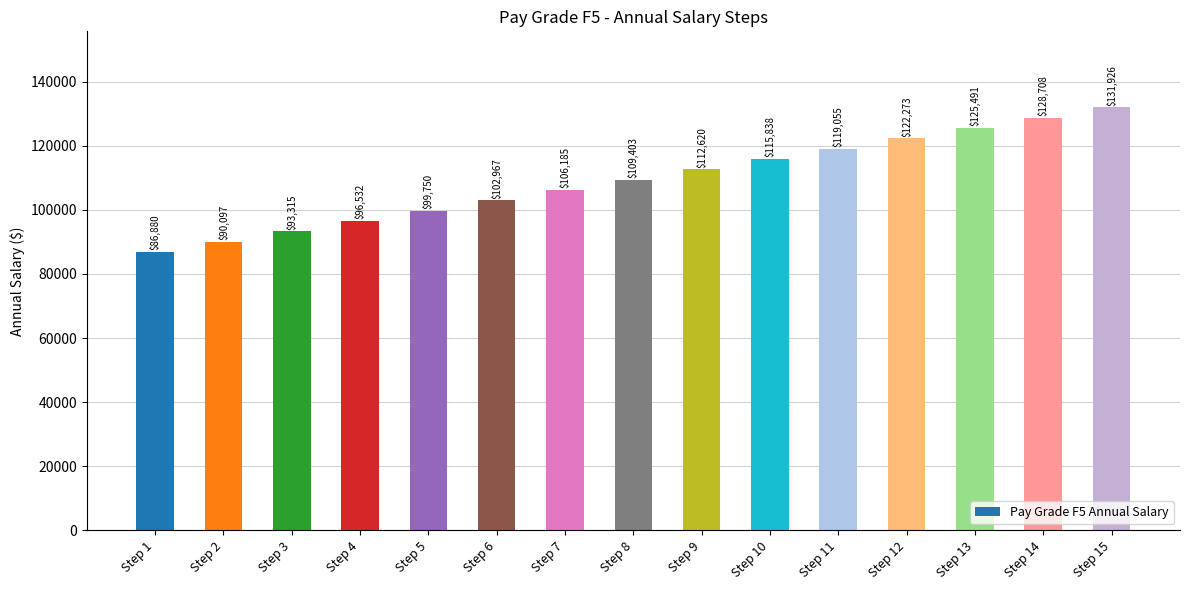

What is the value of the 7th bar from the left?

106185.1